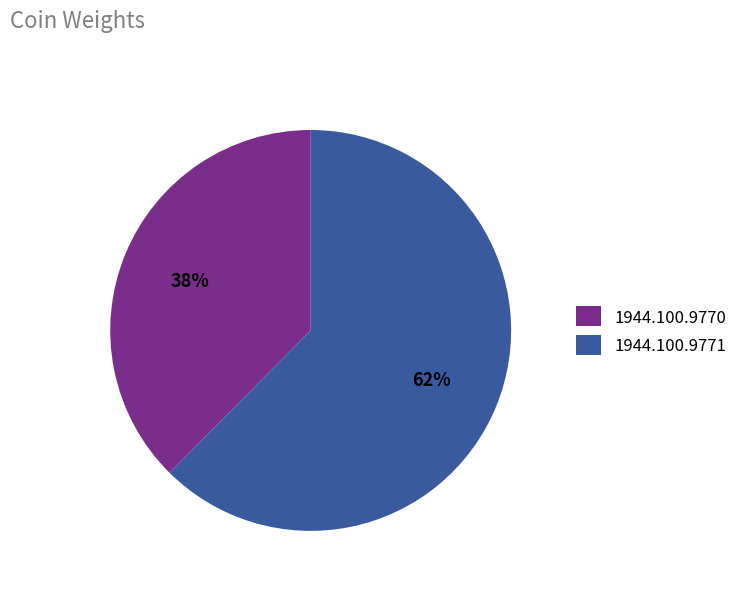

How many slices are in this pie chart?

2